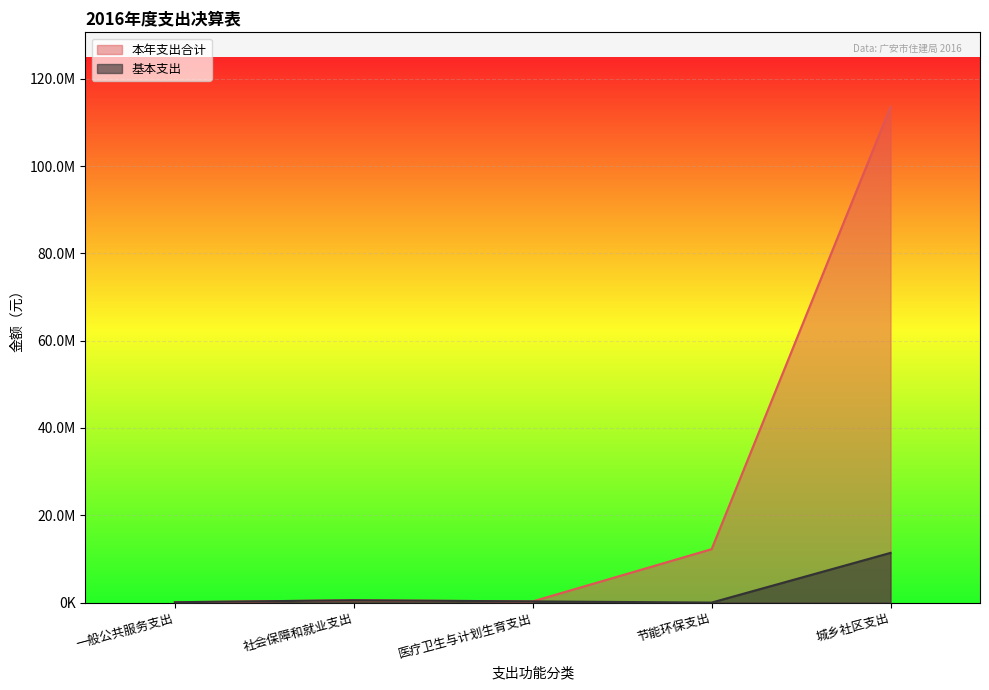

Which series has the largest range (max minus min)?

本年支出合计